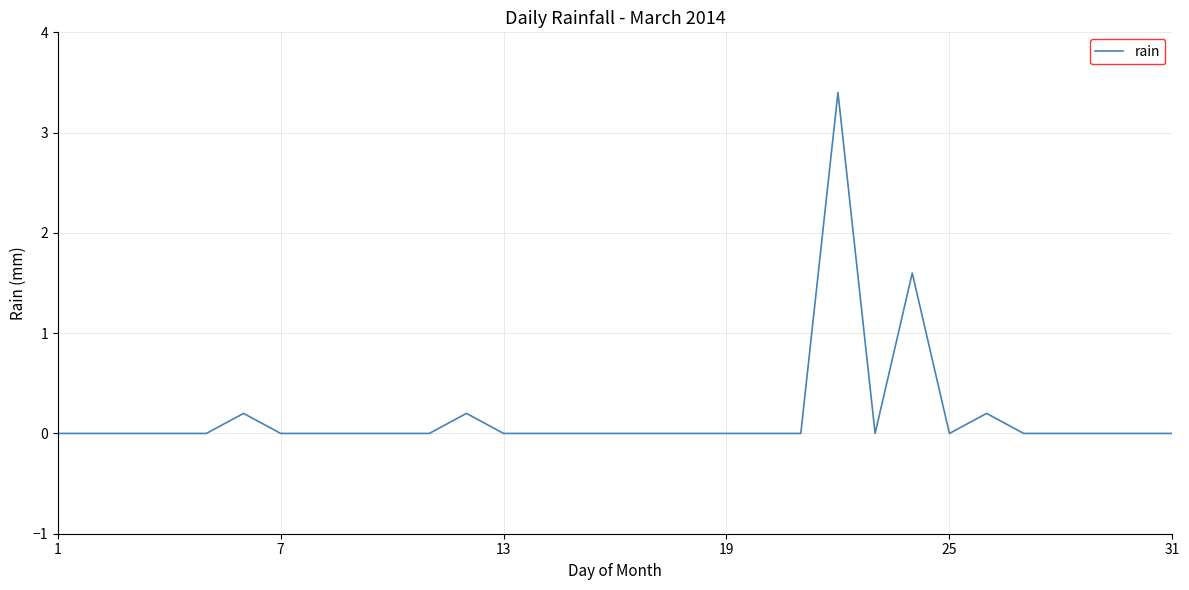

What is the greatest value displayed?

3.4